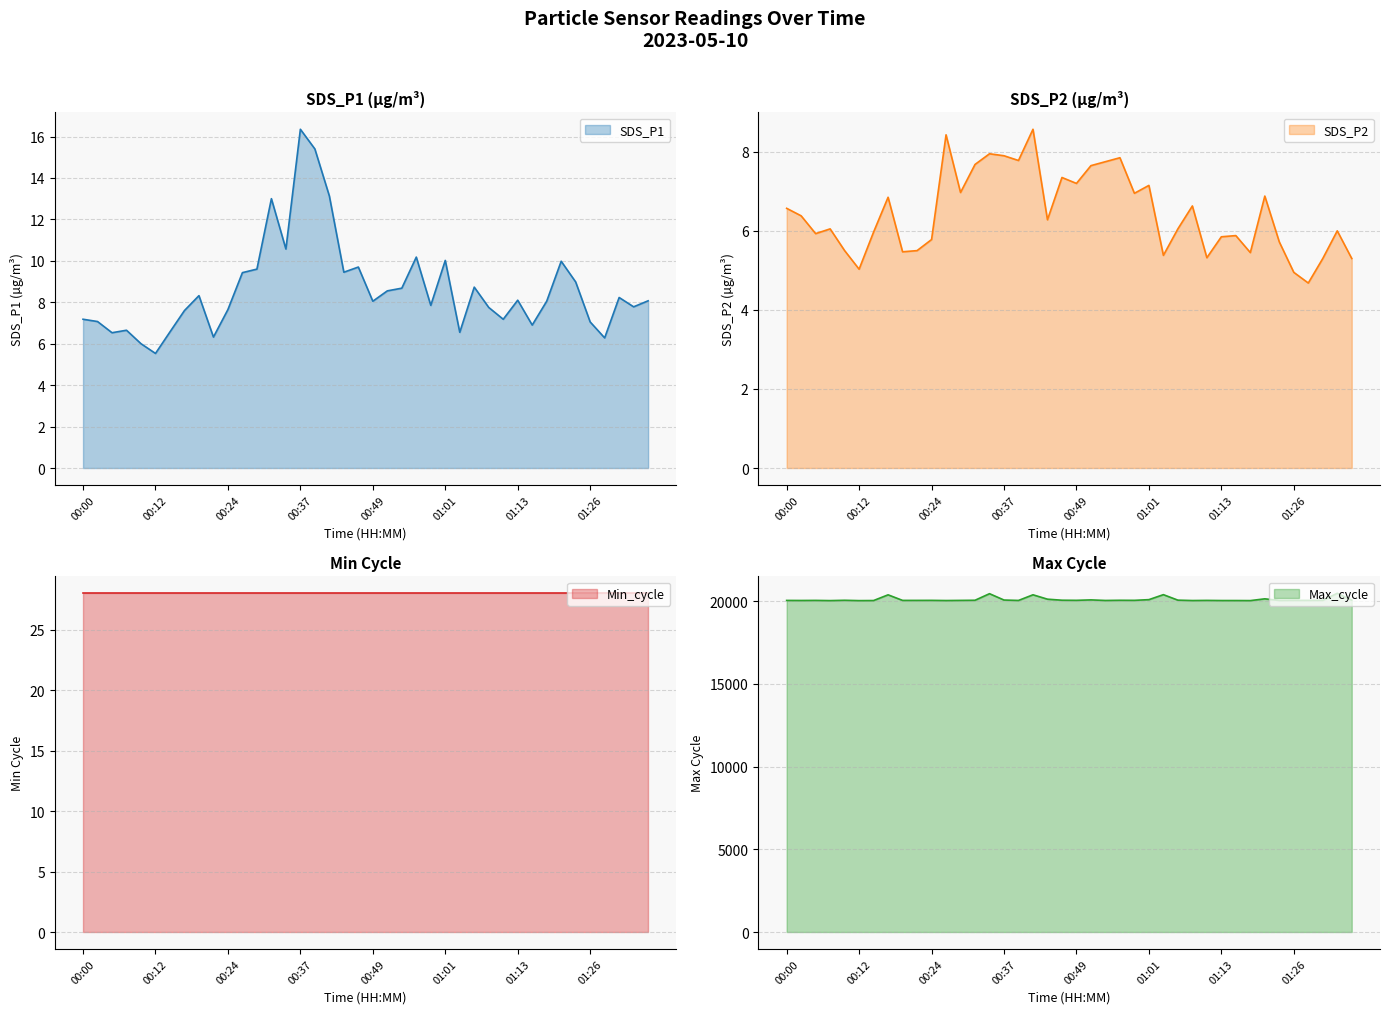

Between 00:44 and 01:06, which is larger?

00:44